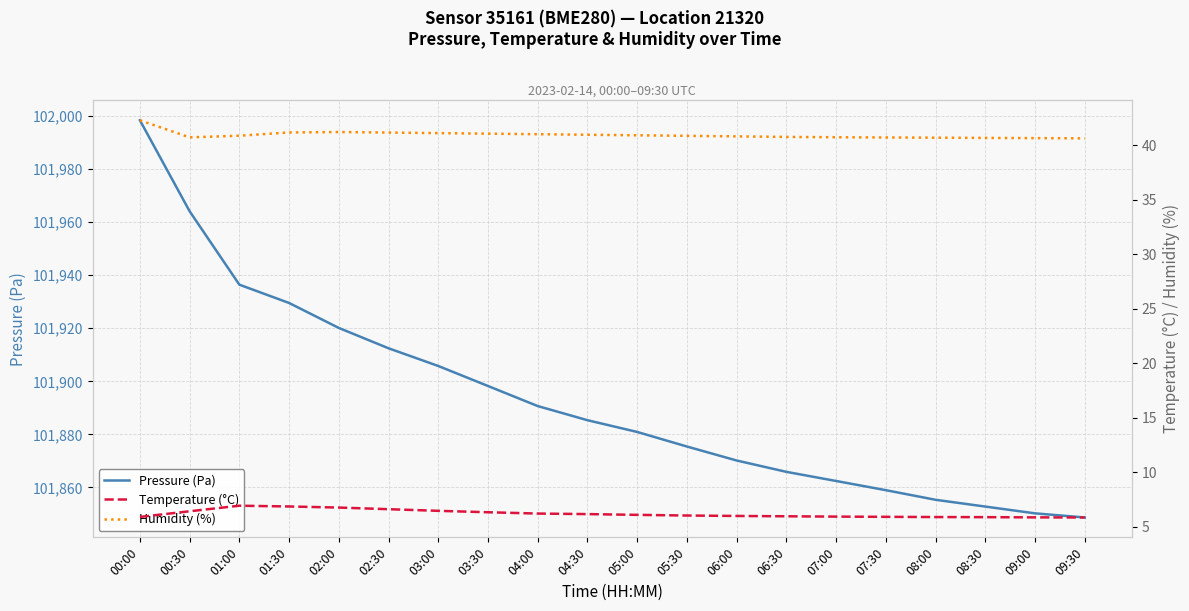

True or false: Pressure (Pa) and Humidity (%) cross at least once.

False